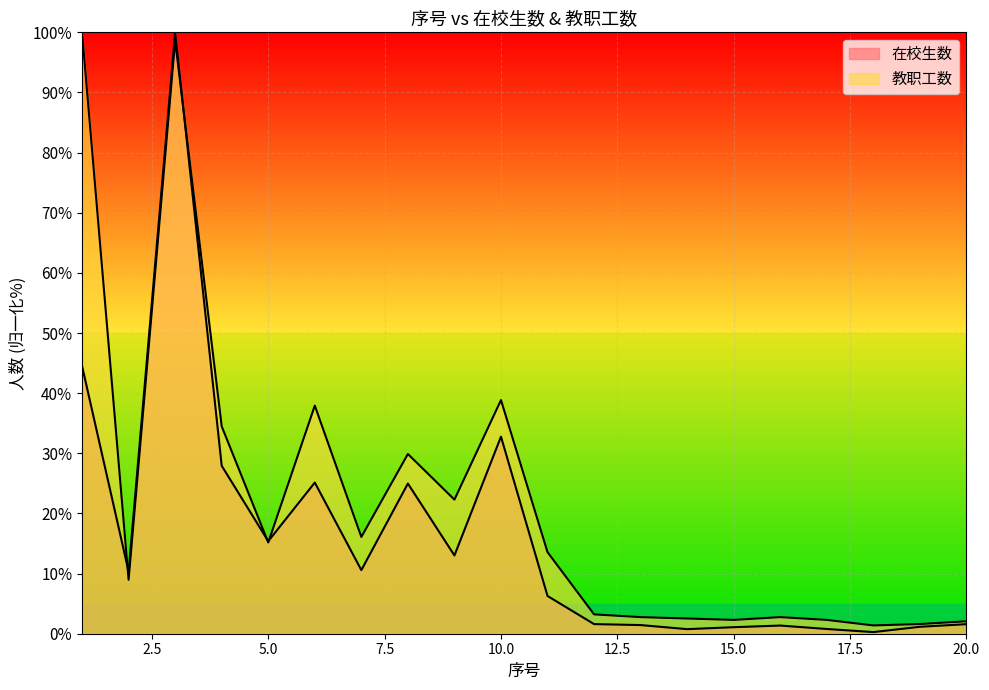

The 在校生数 series shows 14.4 at 8. True or false?

False